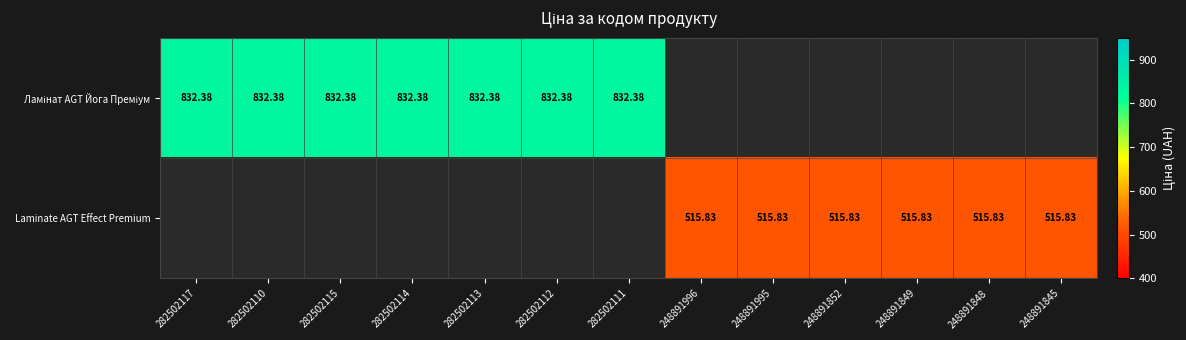

Which series has the widest spread of values?

Ламінат AGT Йога Преміум